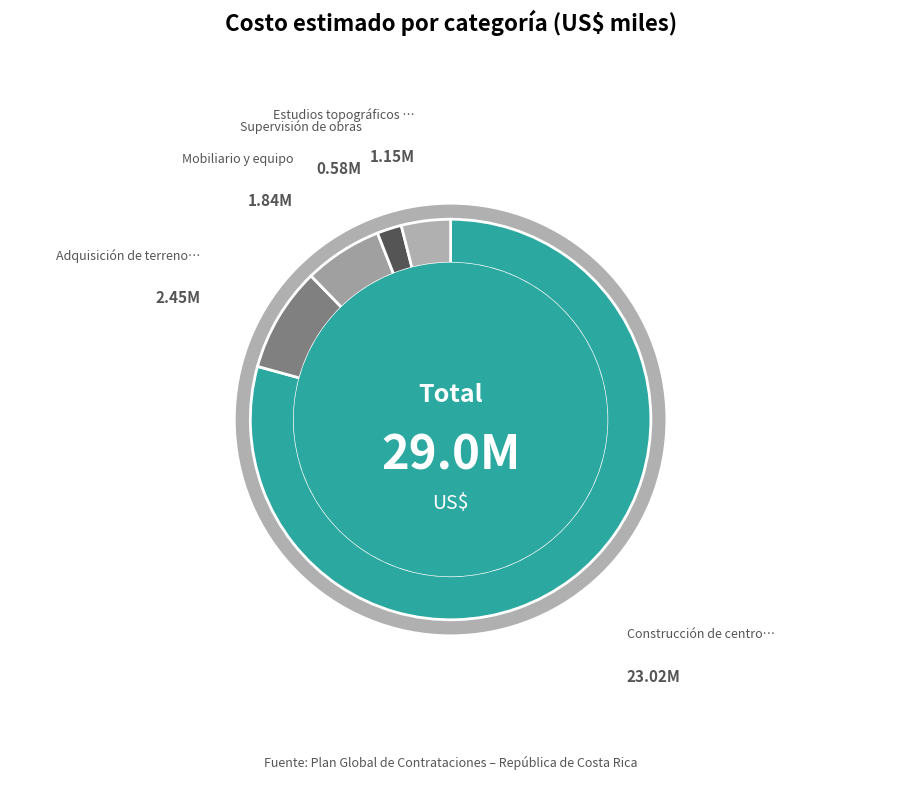

Approximately how many times larger is the value at Estudios topográficos y diseños compared to Supervisión de obras?

2.0